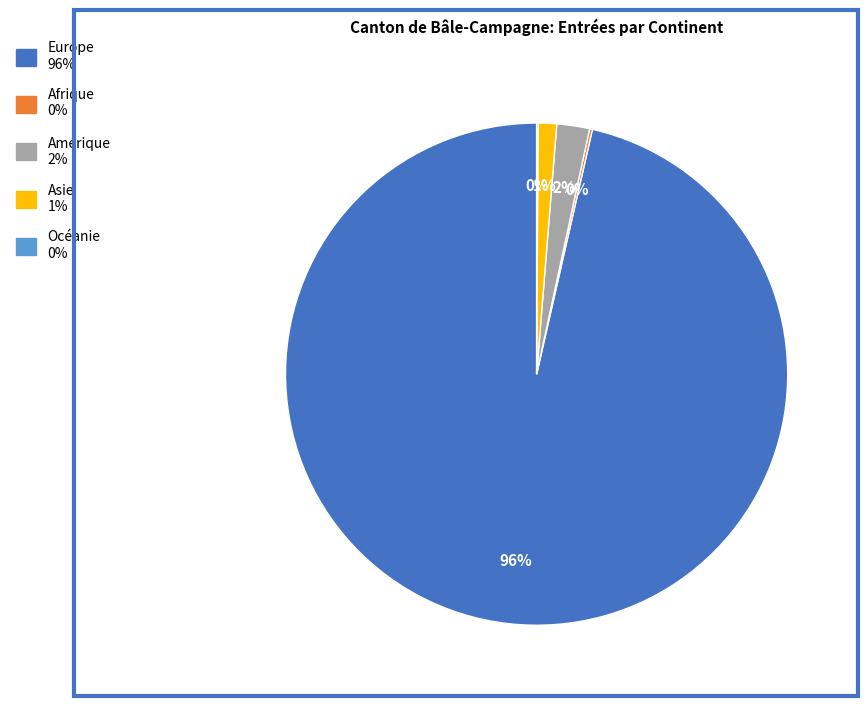

To the nearest percent, what is the average slice percentage?

20%